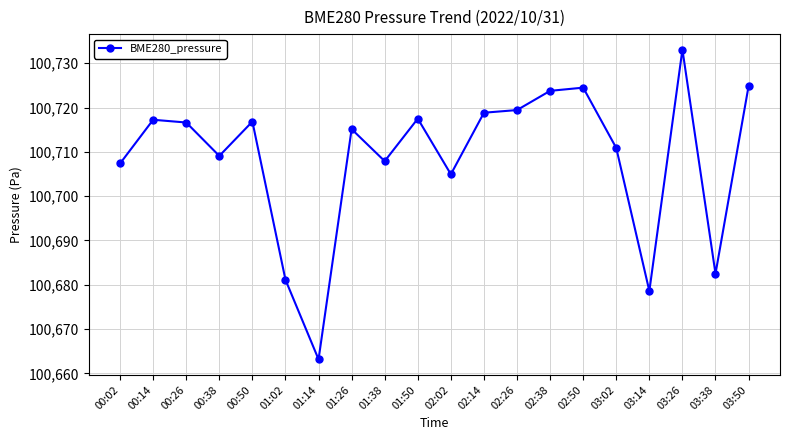

True or false: the data has more than 2 interior local peaks.

True